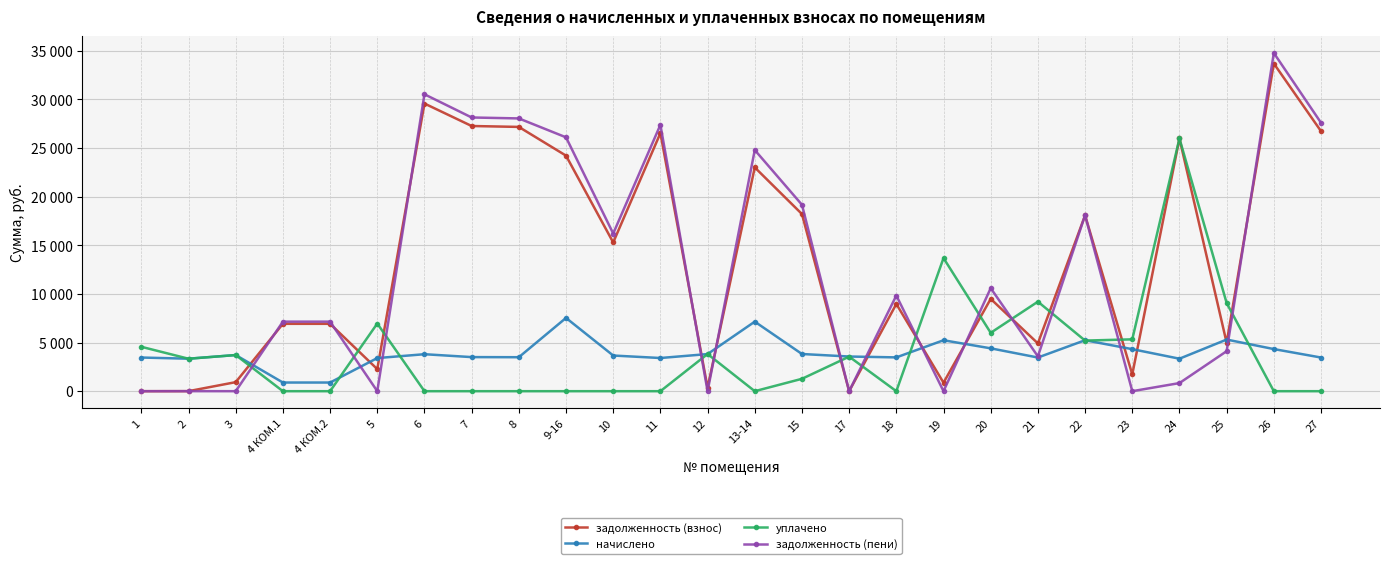

What position from the left is 25?

24